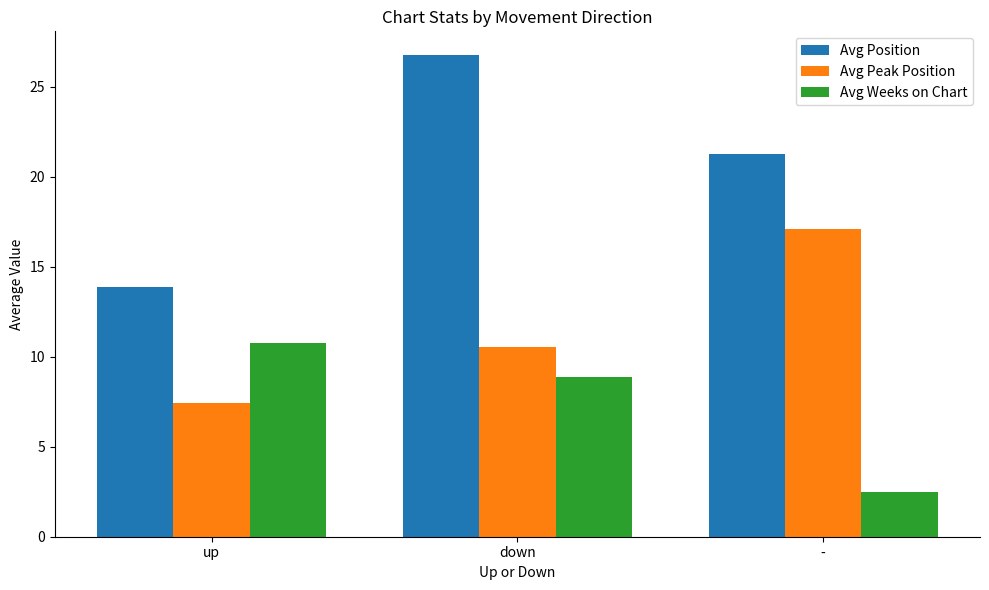

Between up and -, which series saw the biggest shift?

Avg Peak Position